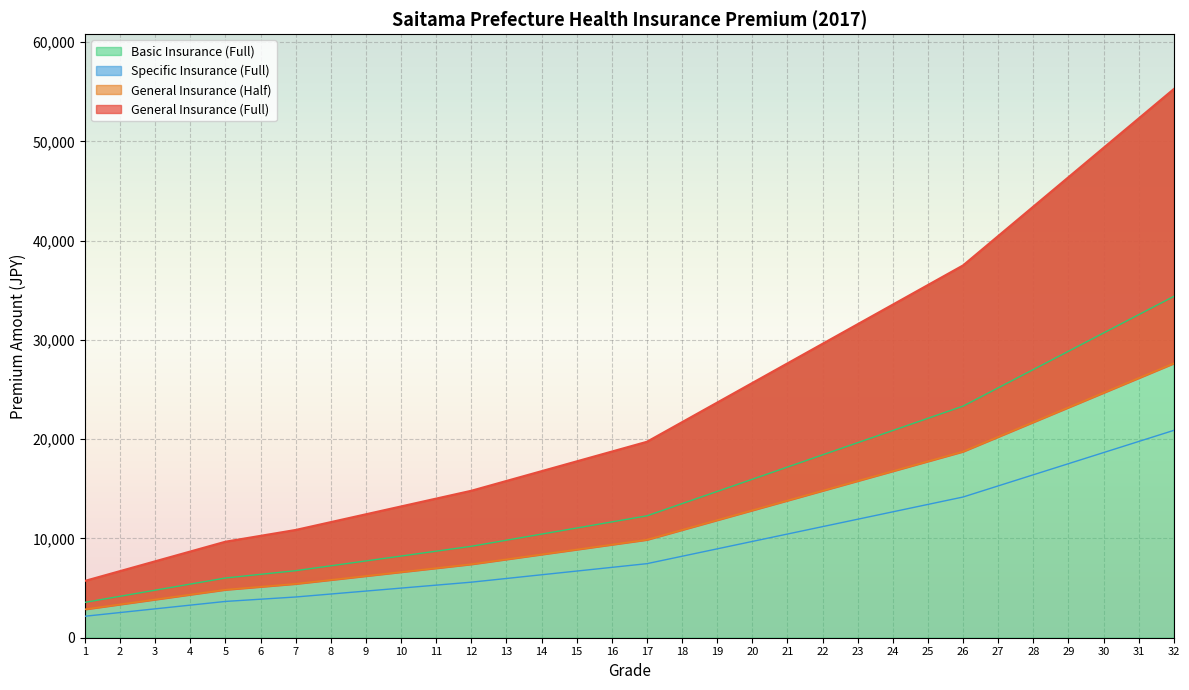

Rank the series by their average value, from lowest to highest.

Specific Insurance (Full), General Insurance (Half), Basic Insurance (Full), General Insurance (Full)